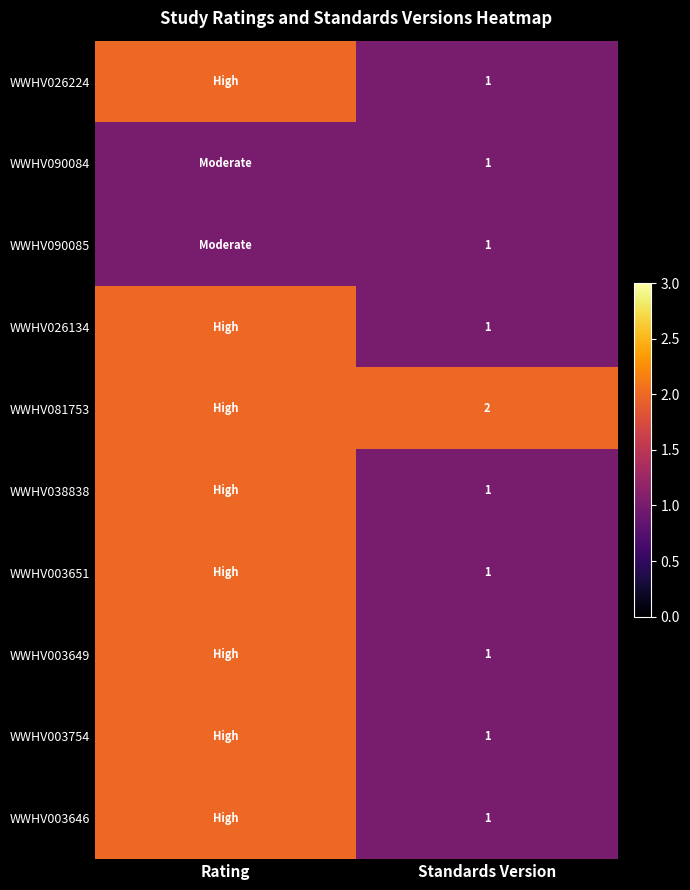

Which has a higher value, Rating or Standards Version?

Rating